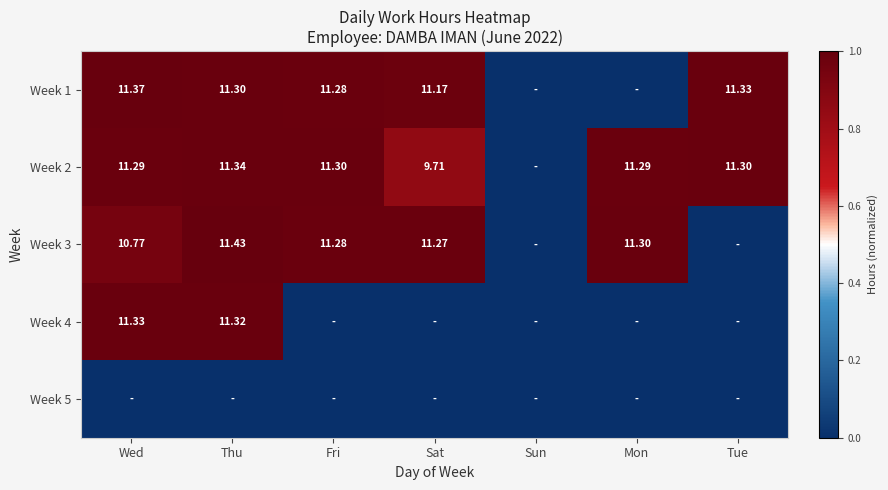

How many values in Week 3 are above zero?

5